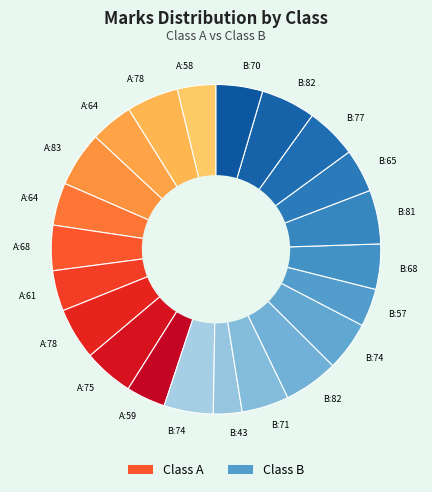

To the nearest percent, what is the difference between the largest and smallest slice percentages?

3%